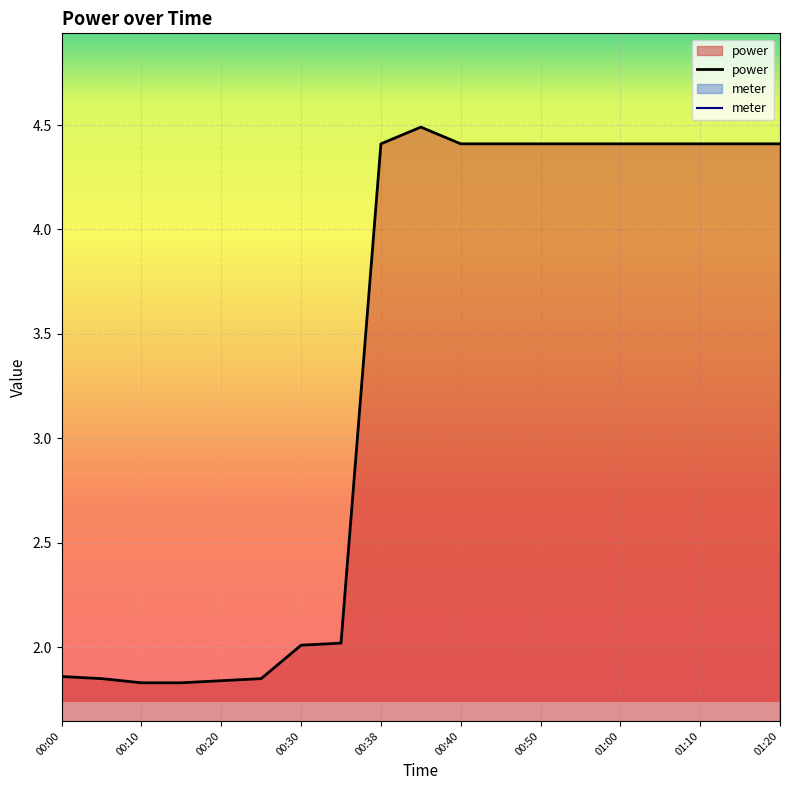

Reading right to left, what are all the values shown in this chart?

4.4	4.4	4.4	4.4	4.4	4.4	4.4	4.4	4.4	4.5	4.4	2.0	2.0	1.9	1.8	1.8	1.8	1.9	1.9